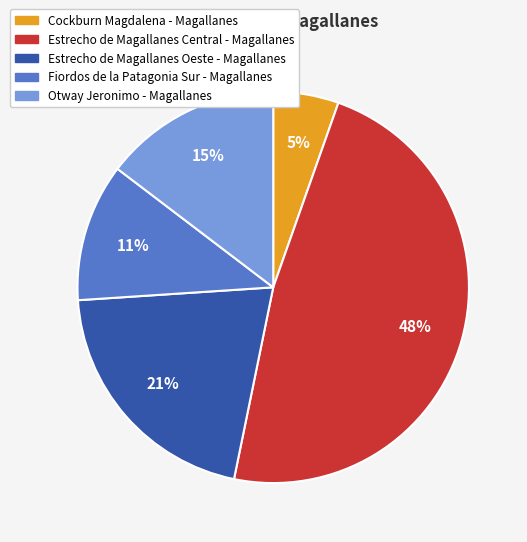

Which slice is the smallest?

Cockburn Magdalena - Magallanes